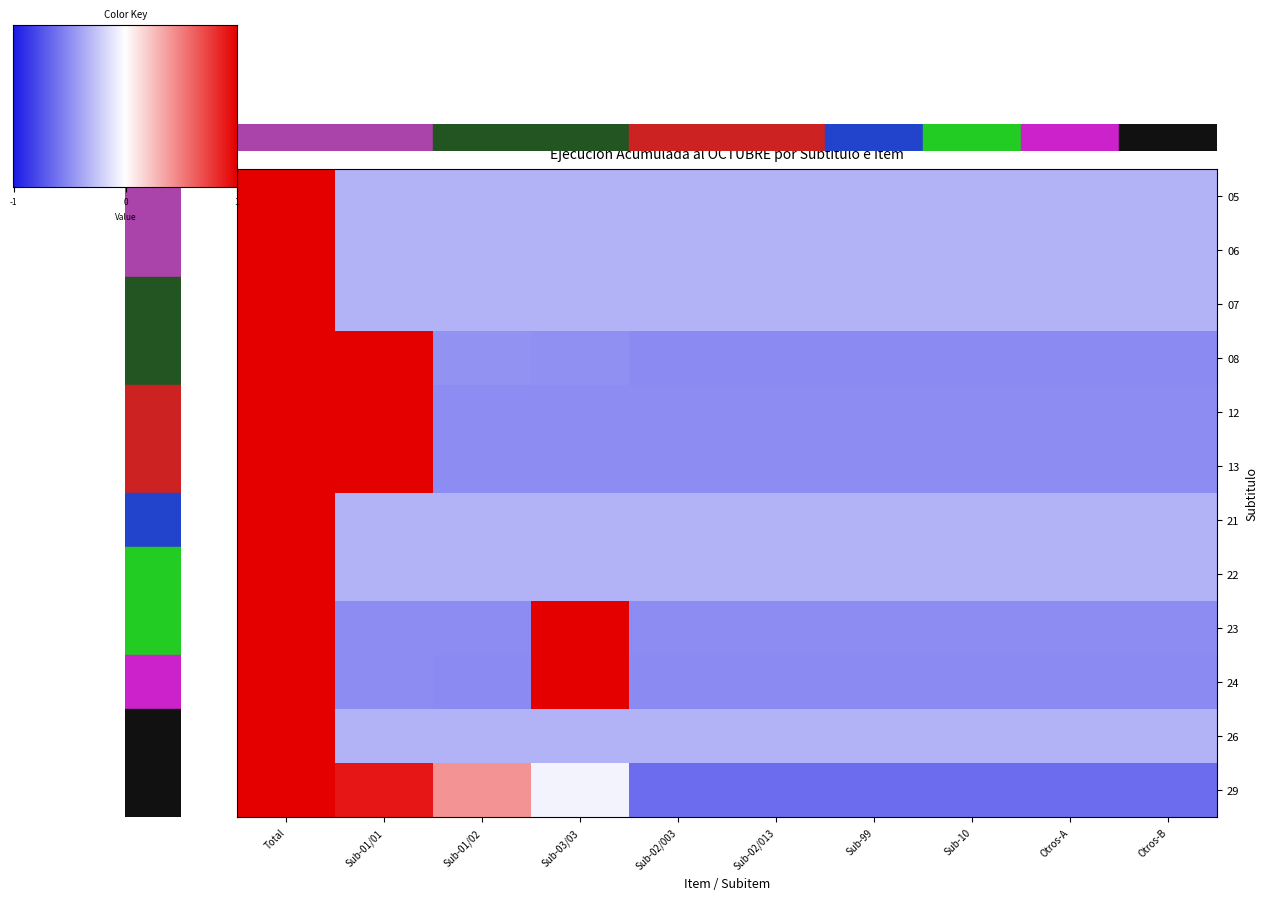

Count the 06 values in the range 0 to 1.

1